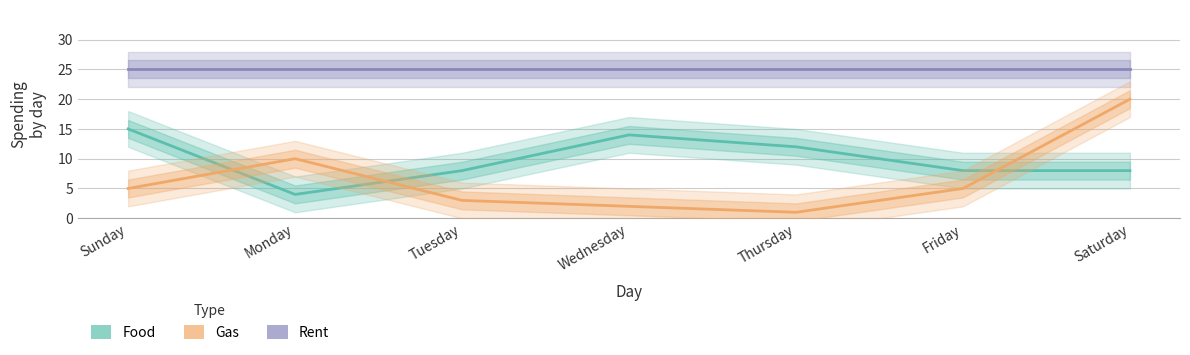

What is the average value of the Rent series?

25